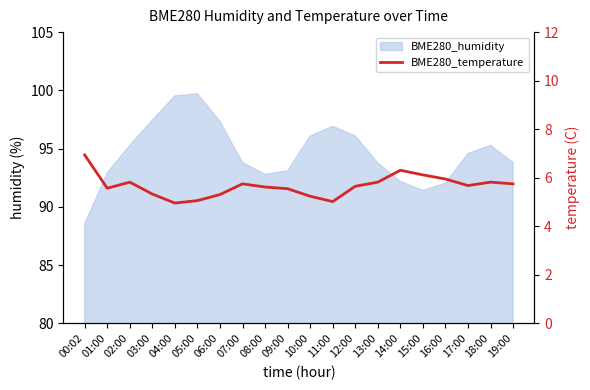

List the labels in order of value, smallest first.

04:00, 11:00, 05:00, 10:00, 06:00, 03:00, 09:00, 01:00, 08:00, 12:00, 17:00, 07:00, 19:00, 02:00, 13:00, 18:00, 16:00, 15:00, 14:00, 00:02